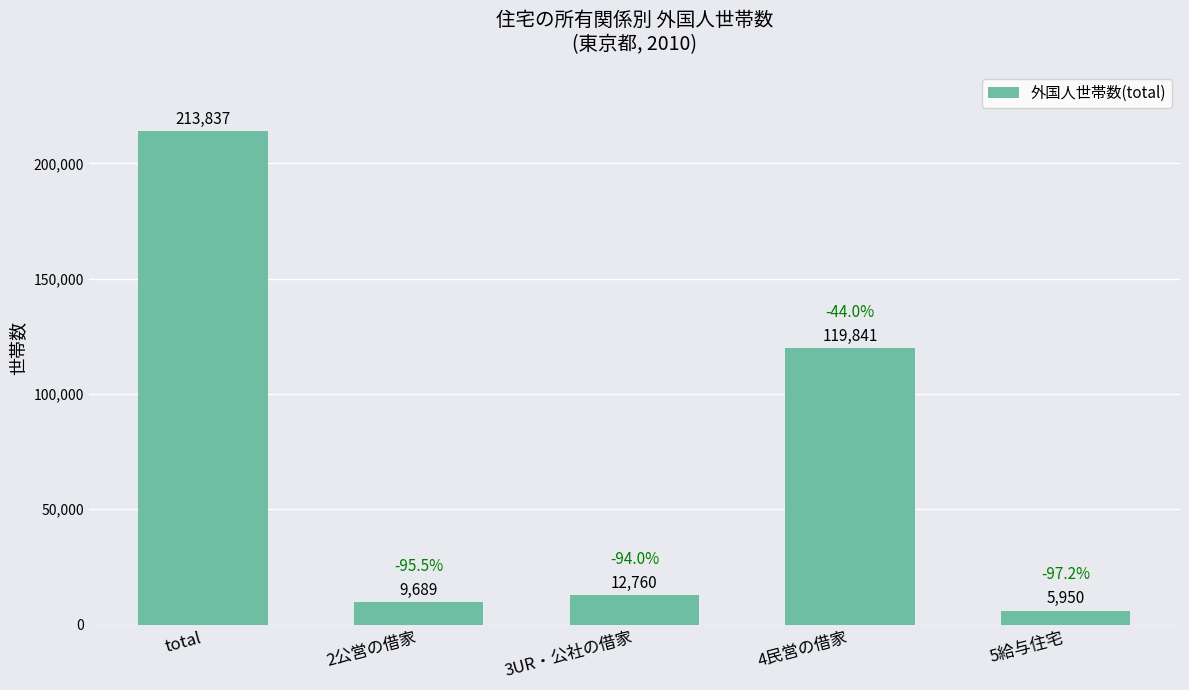

How many series are shown in this chart?

1